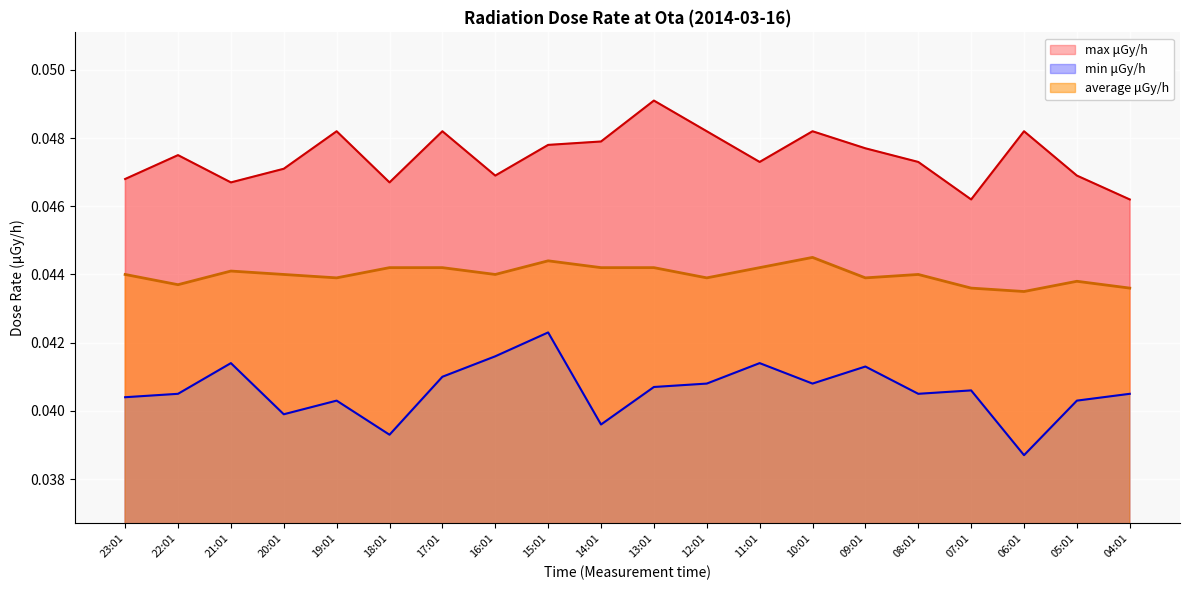

Is it true that average μGy/h equals 0.1 at 05:01?

False